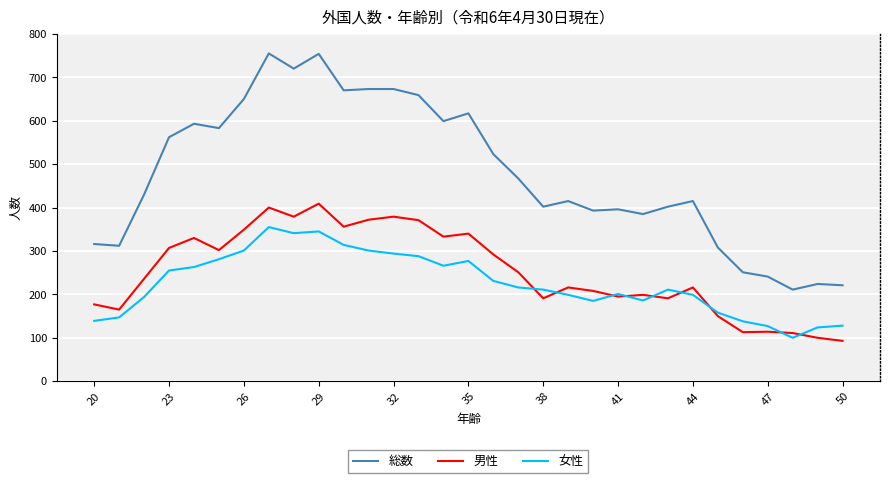

Which series has the largest total across all categories?

総数